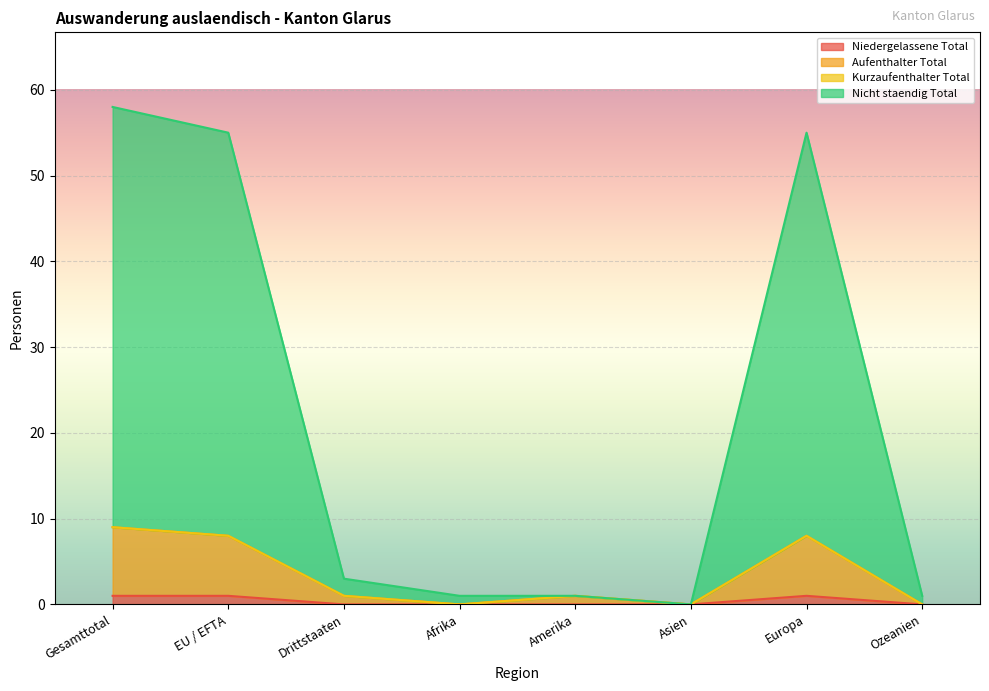

What is the difference between the Aufenthalter Total values at EU / EFTA and Gesamttotal?

1